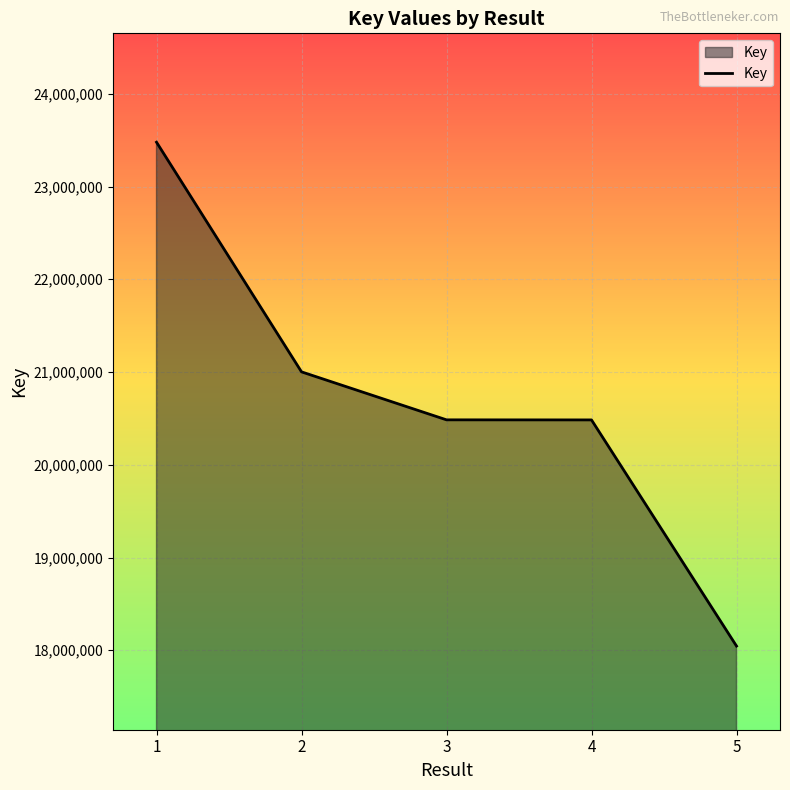

What is the greatest value displayed?

23477950